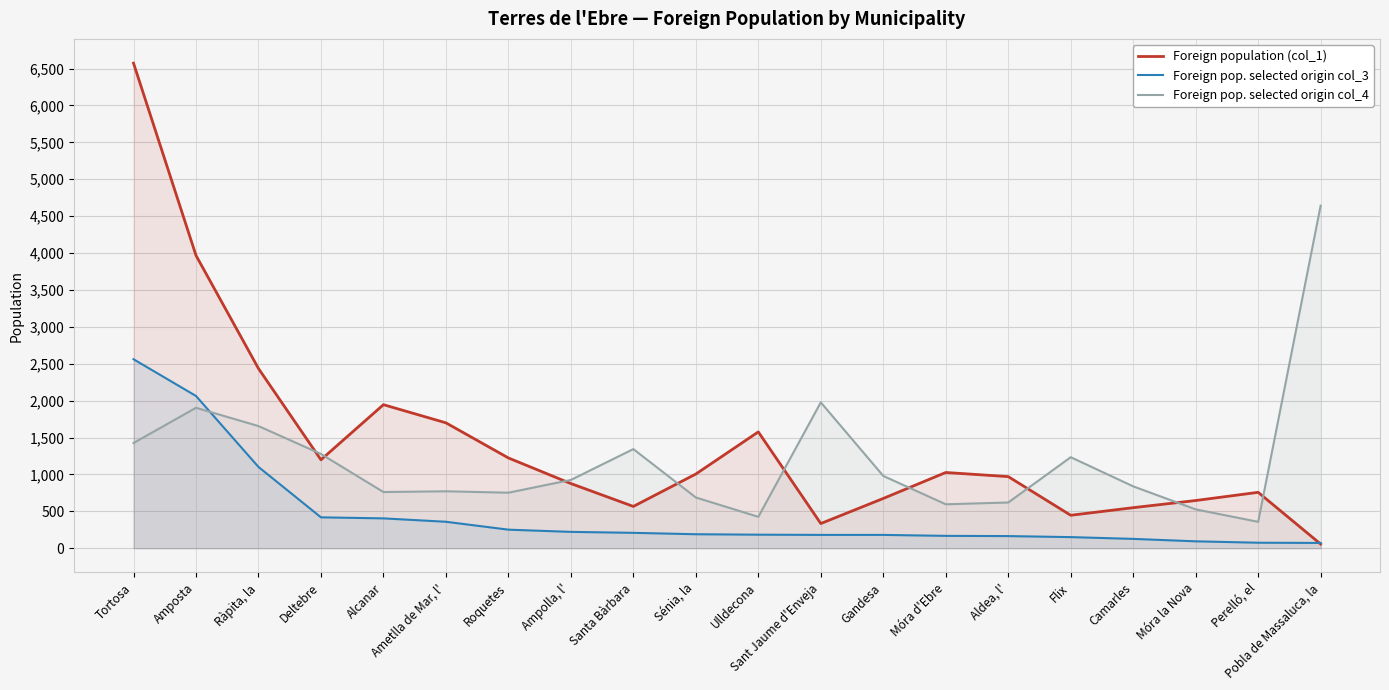

Between which two adjacent categories do Foreign pop. selected origin col_3 and Foreign population (col_1) first intersect?

Perelló, el and Pobla de Massaluca, la